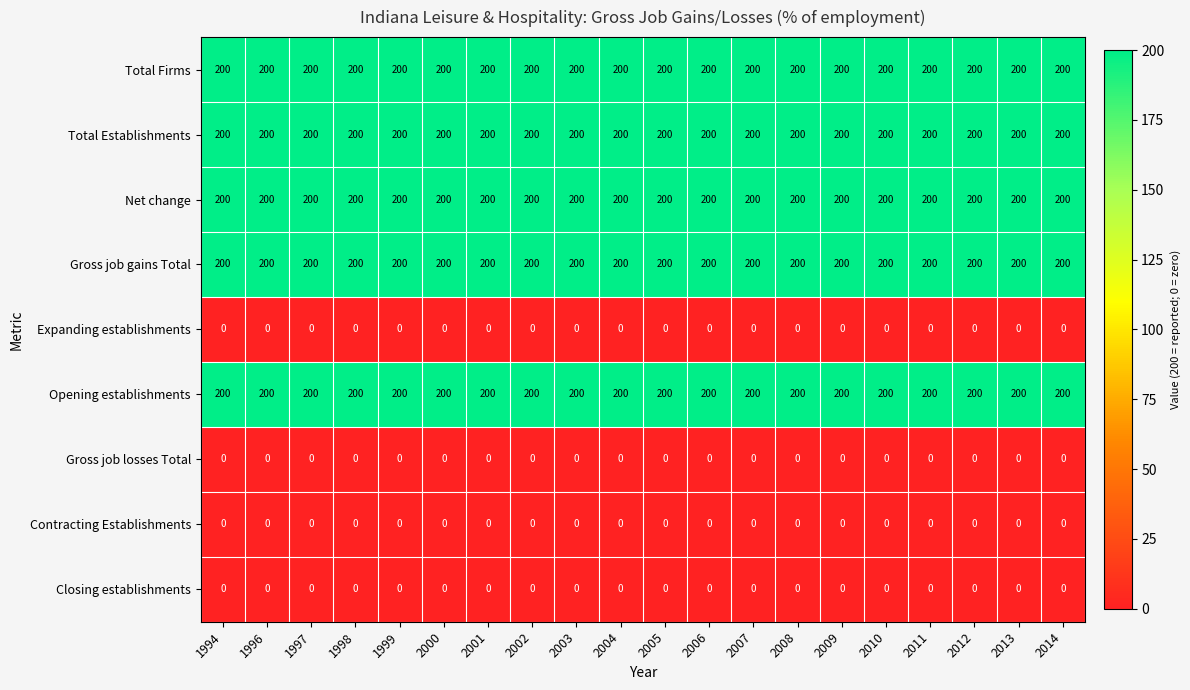

What is the maximum value shown in the chart?

200